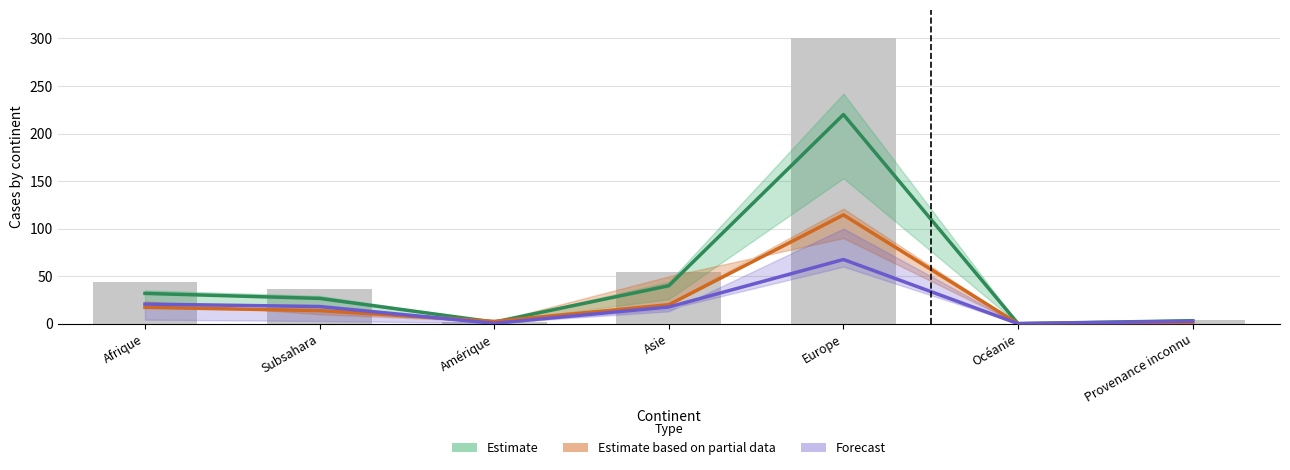

Which series has the largest total across all categories?

Estimate